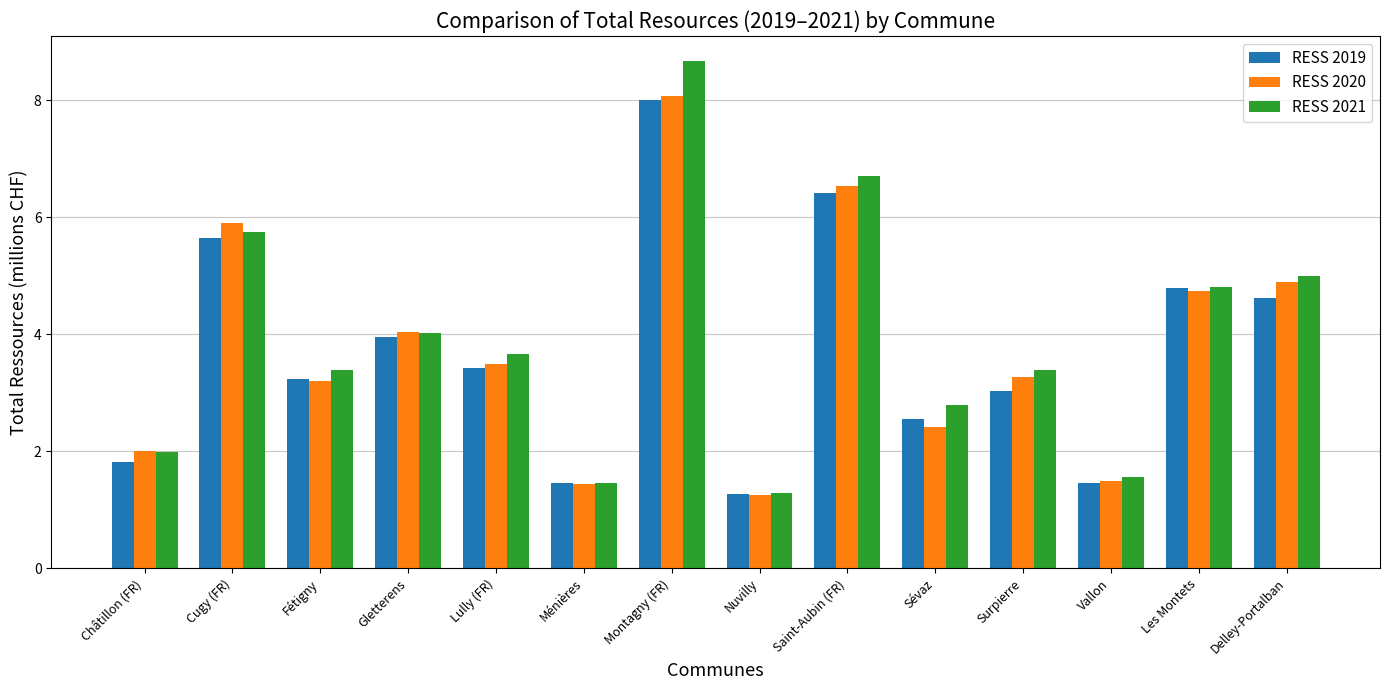

How many bars are there in total?

42